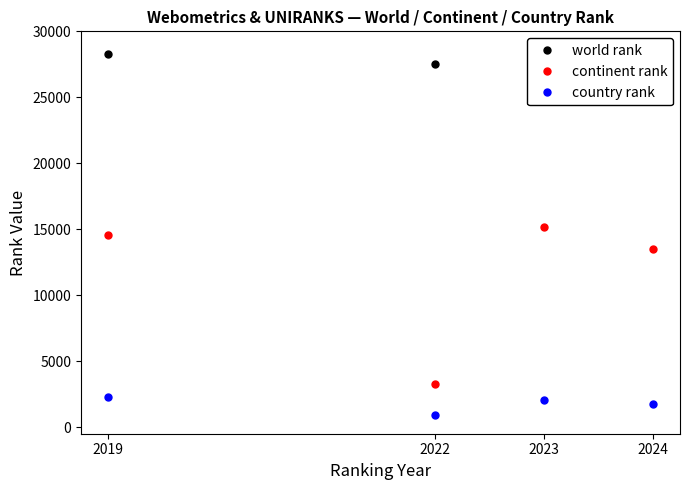

At which label does country rank reach its minimum?

2022